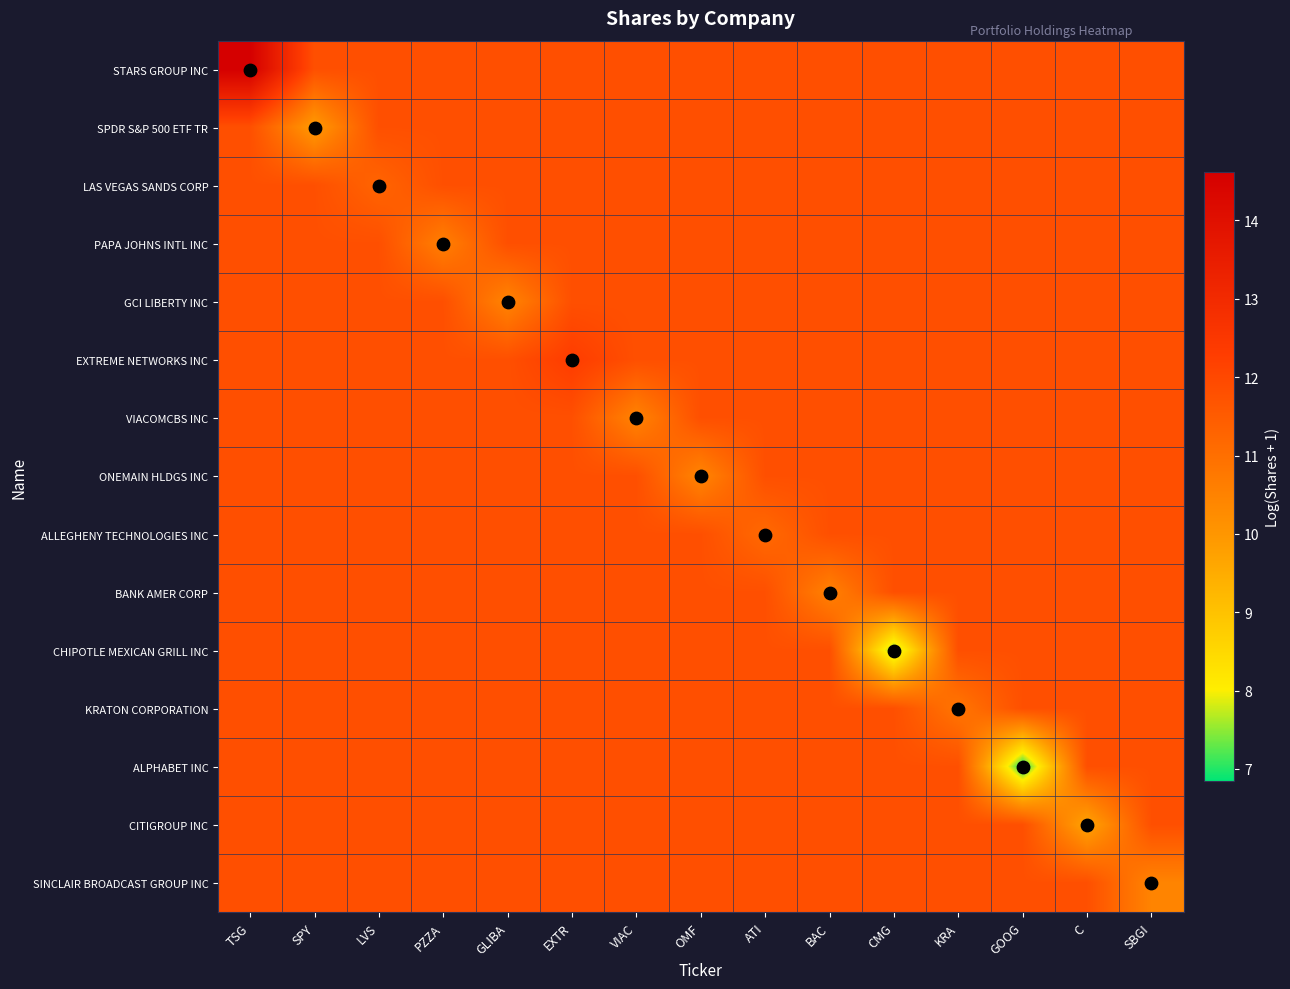

What is the average value of the GCI LIBERTY INC series?

11.7